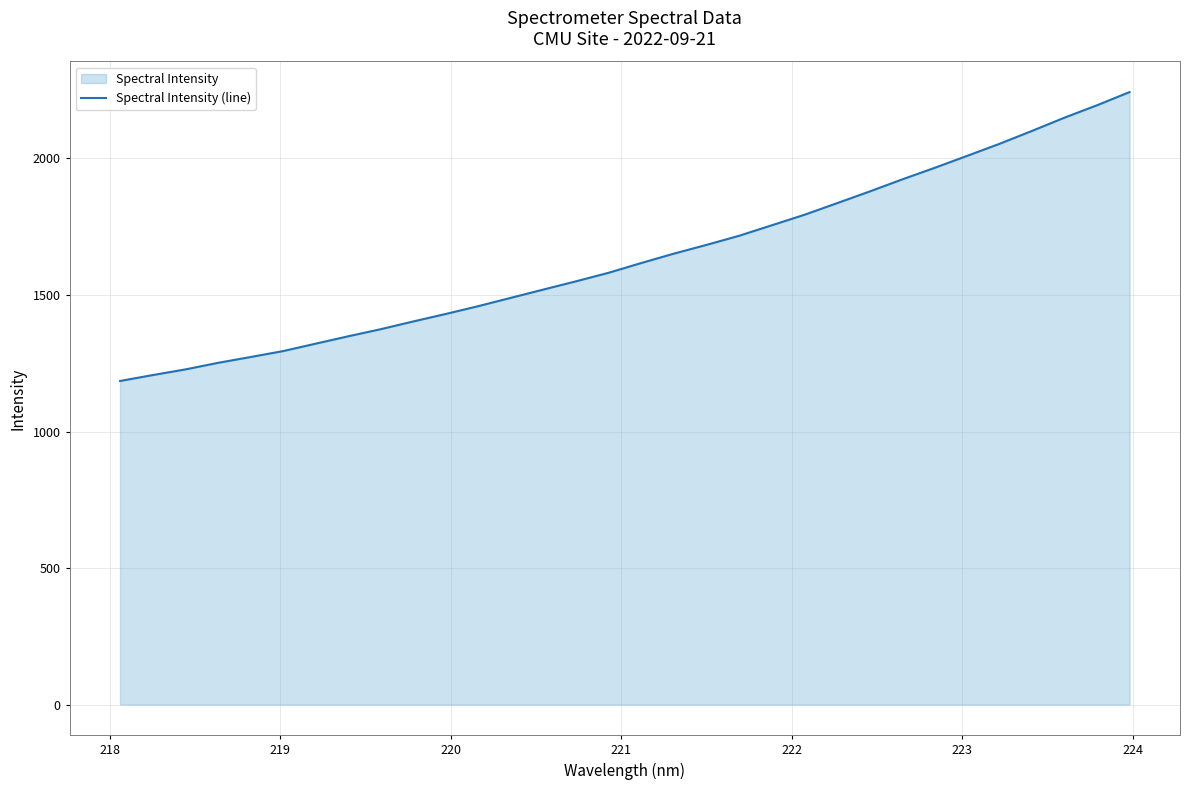

How many data points are above 1617?

16